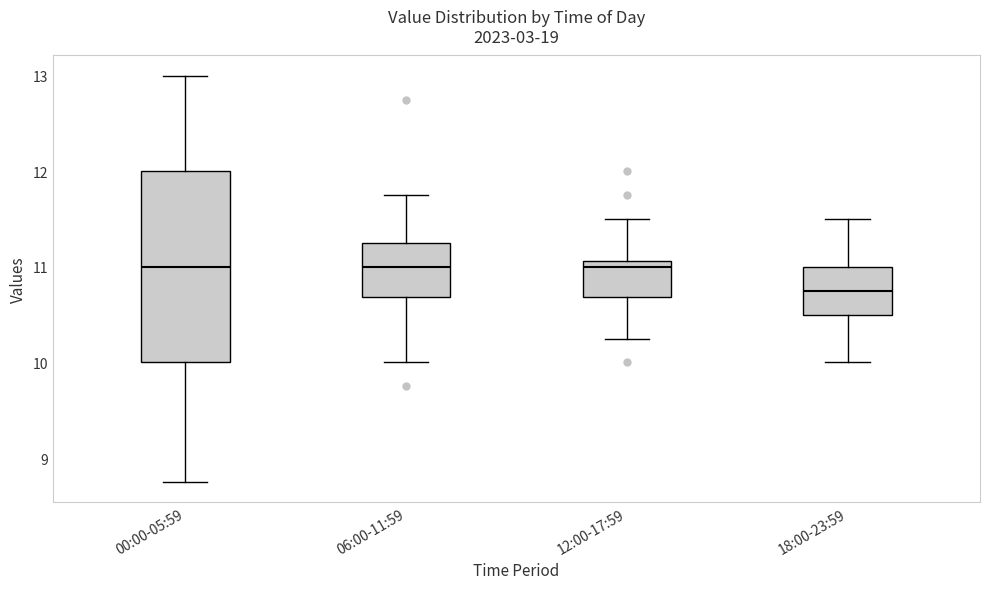

Reading left to right, transcribe this box plot: for each box, give where its median line is, the range the box spans, and where its two whiskers end, as read against the y-axis. The values are not printed on the chart, so give them approximately, as read against the axis.

00:00-05:59: median 11.0, box 10.0 to 12.0, whiskers 8.8 to 13.0
06:00-11:59: median 11.0, box 10.7 to 11.3, whiskers 10.0 to 11.8
12:00-17:59: median 11.0, box 10.7 to 11.1, whiskers 10.3 to 11.5
18:00-23:59: median 10.8, box 10.5 to 11.0, whiskers 10.0 to 11.5